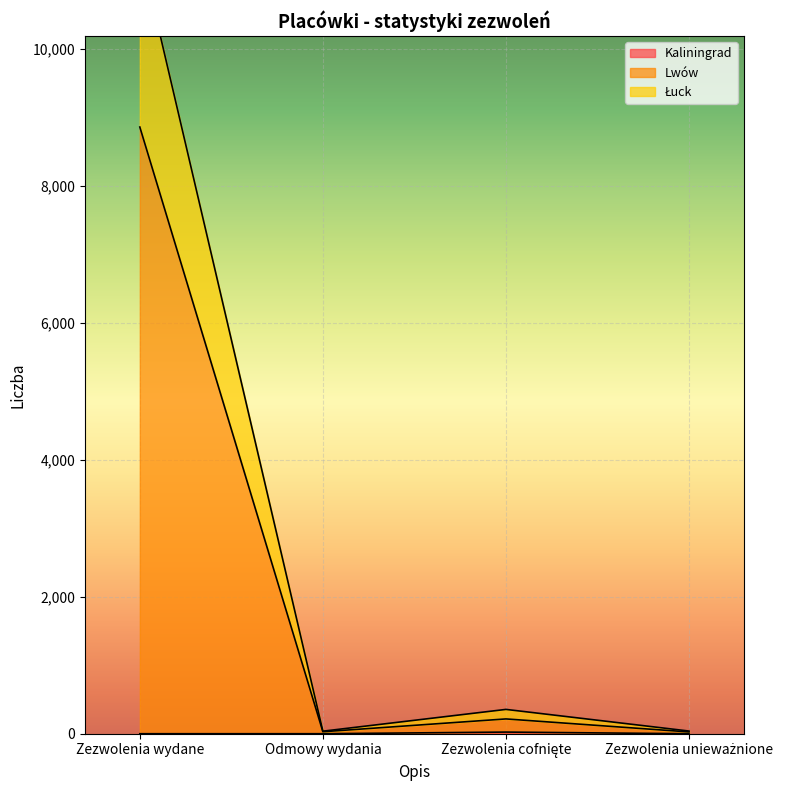

Does the chart display data point markers on the line(s)?

No